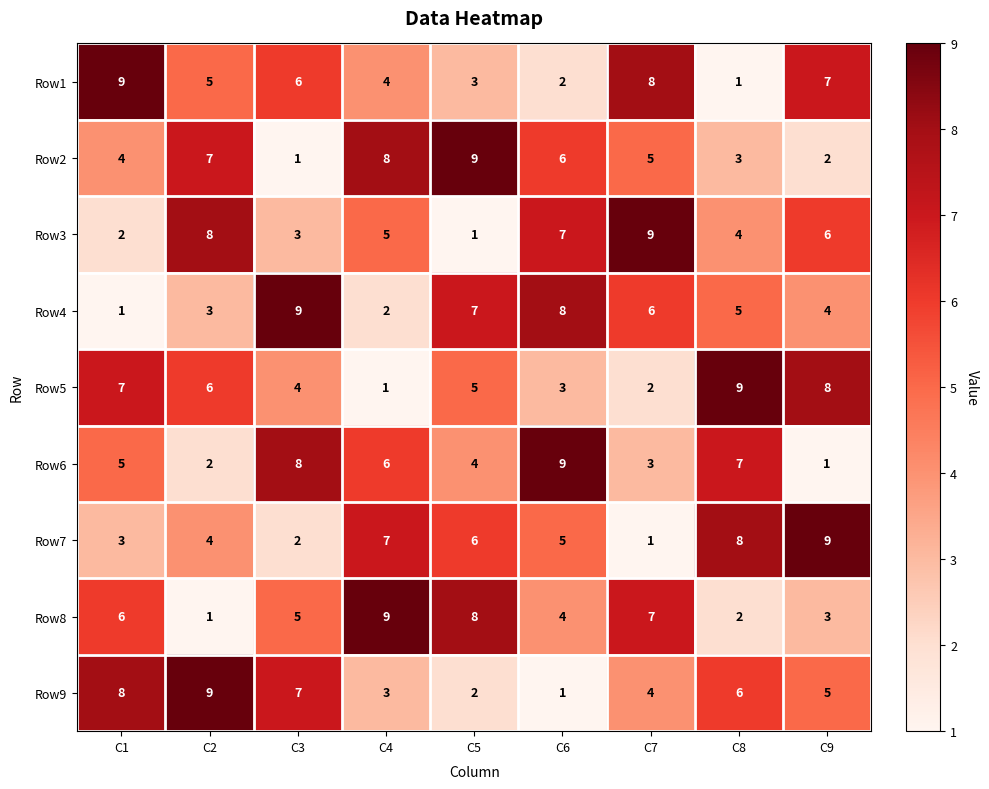

The value of Row9 at C1 is 3. True or false?

False